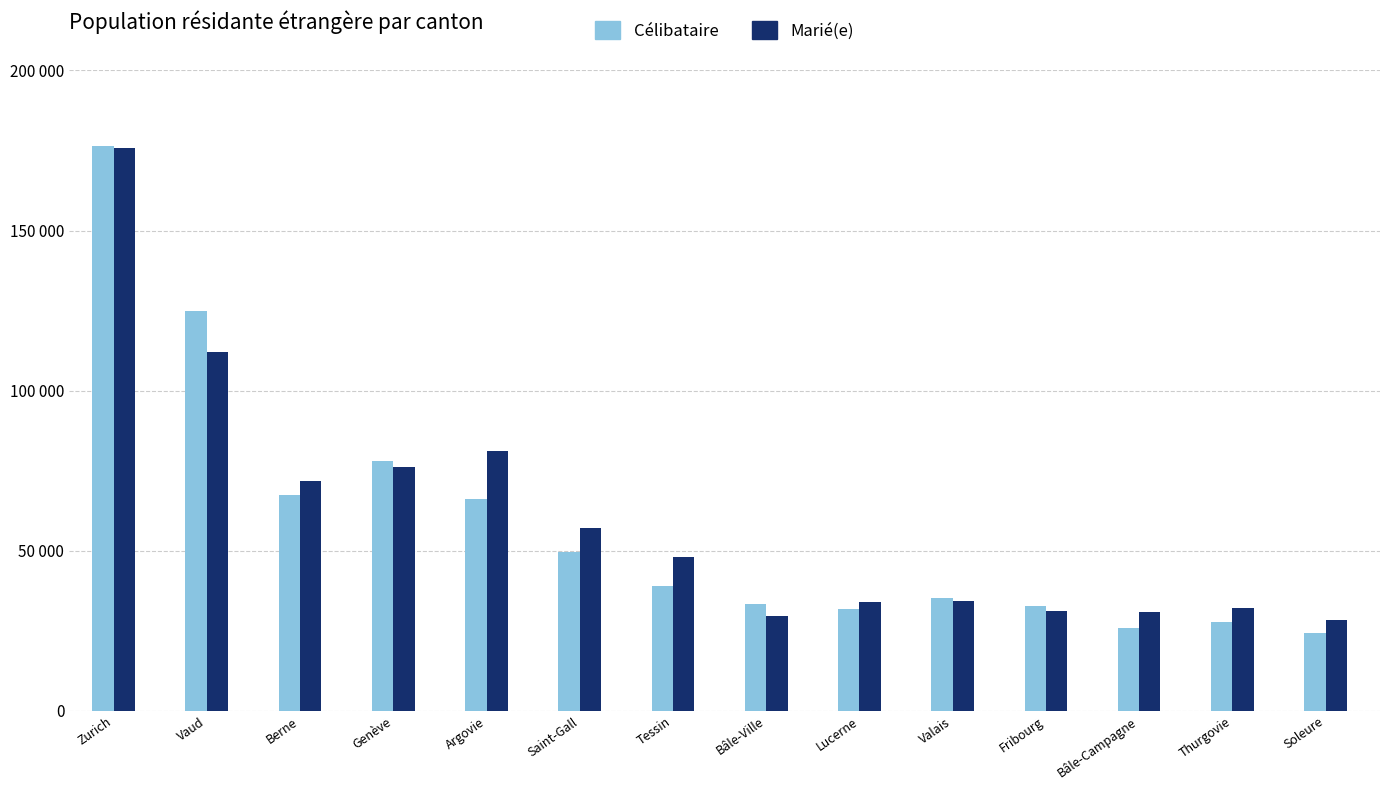

Does the chart contain any negative values?

No